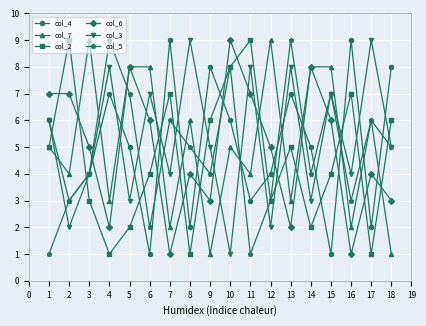

Which series changed the most between 11 and 13?

col_5